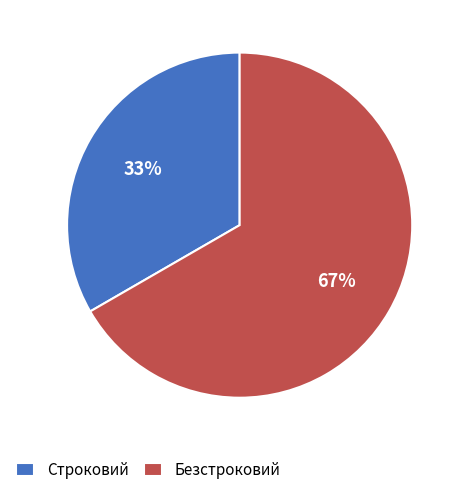

How many slices are in this pie chart?

2